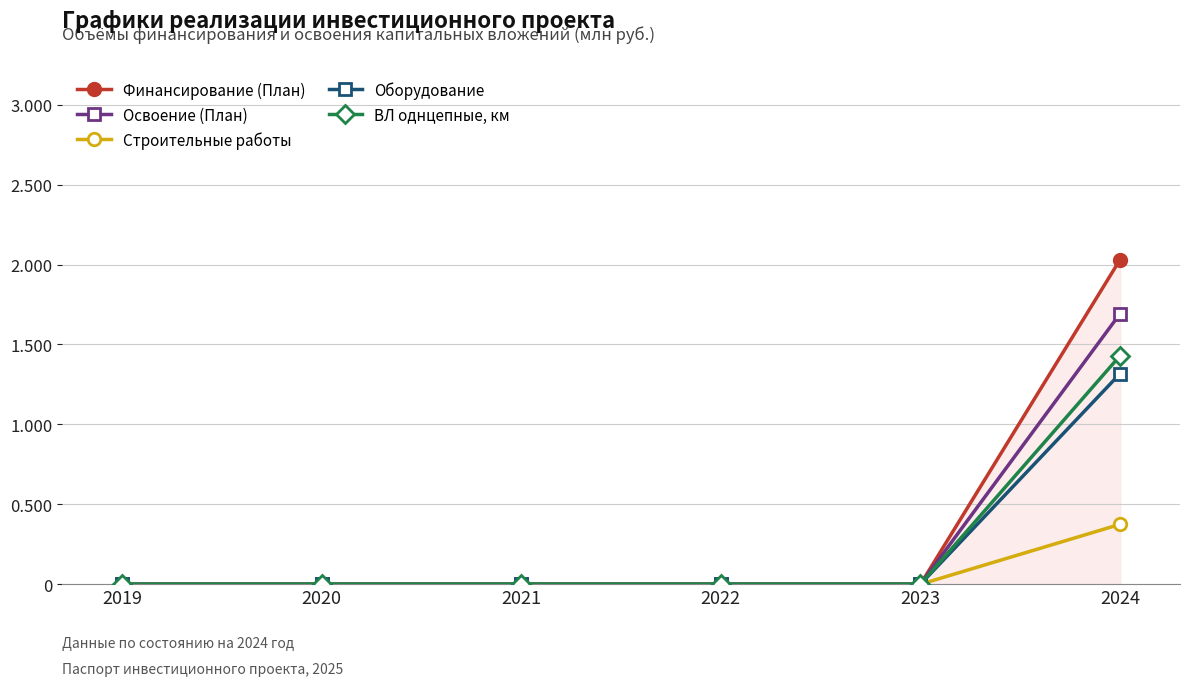

Count the Финансирование (План) values in the range 0 to 1.

5